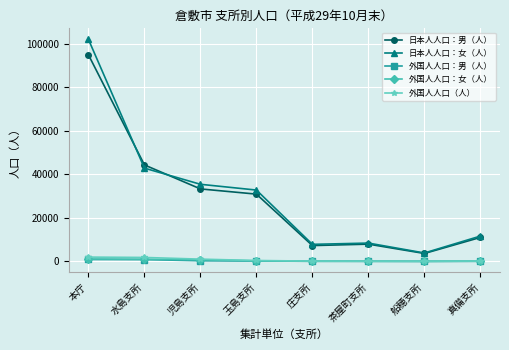

Which series has the widest spread of values?

日本人人口：女（人）